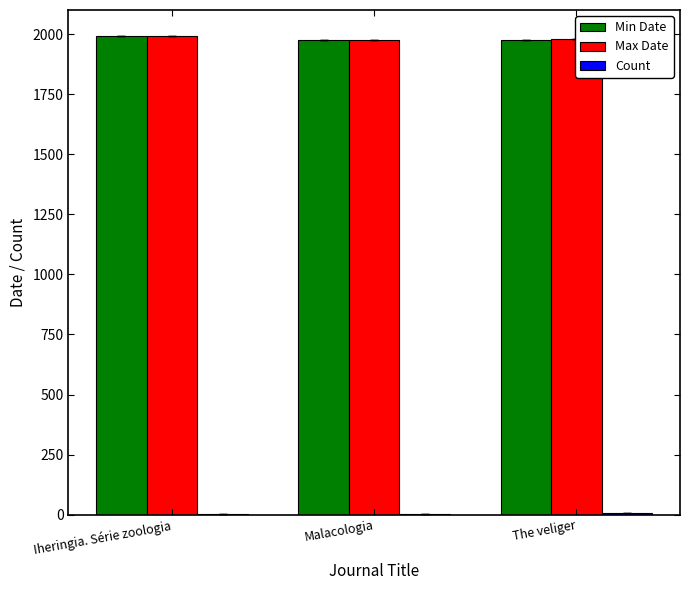

The value of Min Date at Malacologia is 1975. True or false?

True